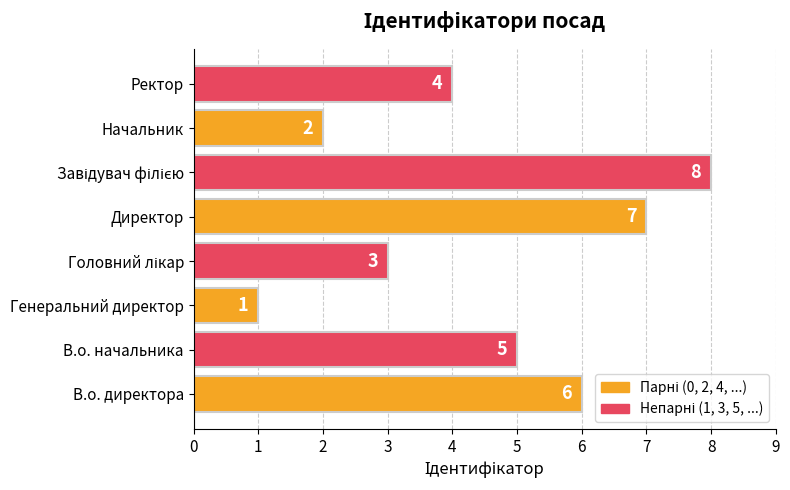

Count the values in the range 3 to 7.

5